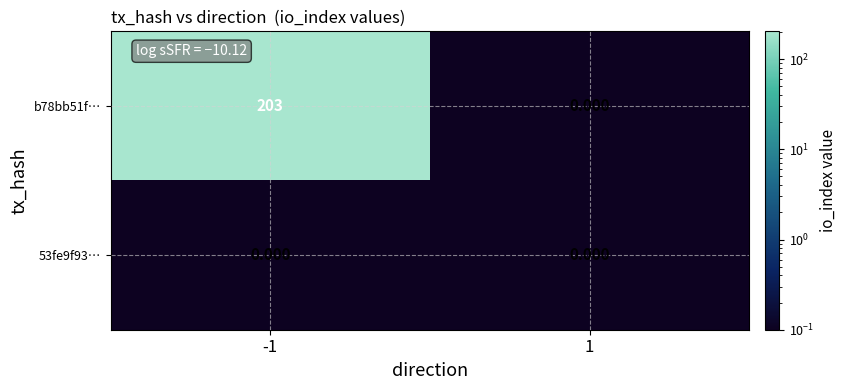

Which series has the largest total across all categories?

b78bb51f…